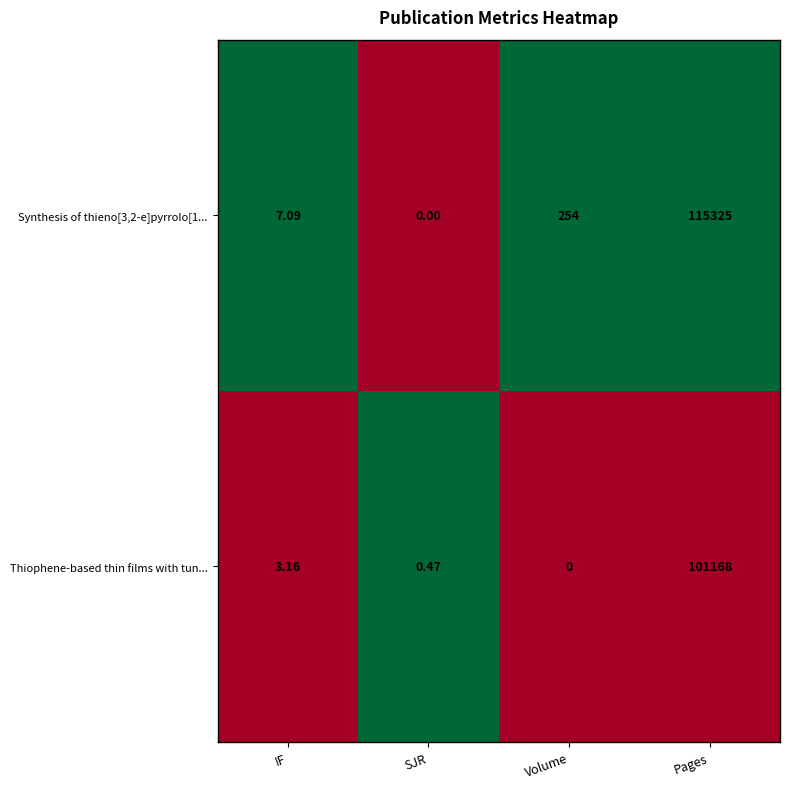

Is the value of Thiophene-based thin films with tun... at Pages greater than the value of Synthesis of thieno[3,2-e]pyrrolo[1... at SJR?

Yes